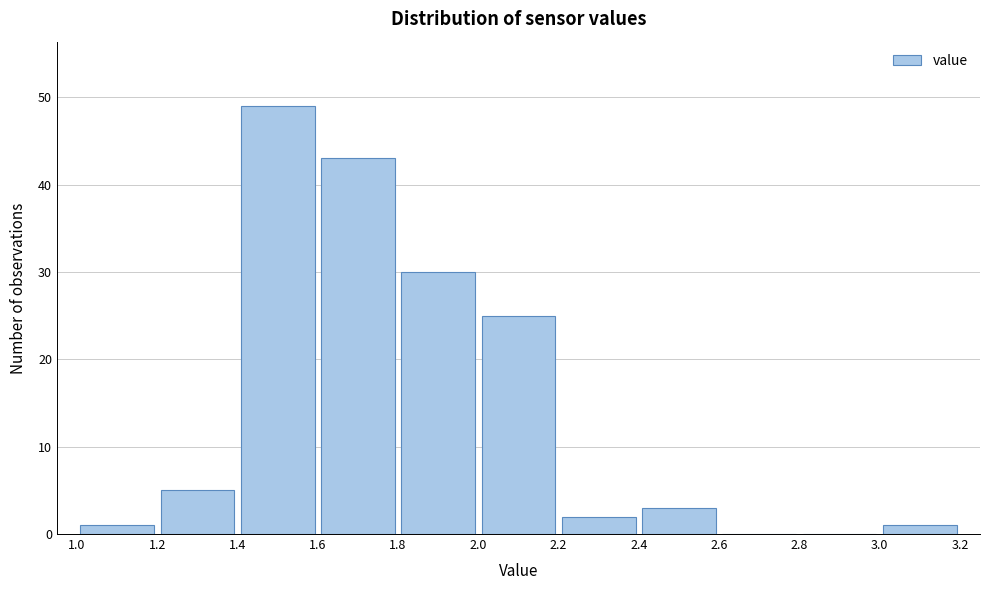

Reading left to right, list every bar in this chart as the range it spans on the x-axis followed by its height. The values are not printed on the chart, so give them approximately, as read against the axis.

1.0 to 1.2: 1
1.2 to 1.4: 5
1.4 to 1.6: 49
1.6 to 1.8: 43
1.8 to 2.0: 30
2.0 to 2.2: 25
2.2 to 2.4: 2
2.4 to 2.6: 3
2.6 to 2.8: 0
2.8 to 3.0: 0
3.0 to 3.2: 1